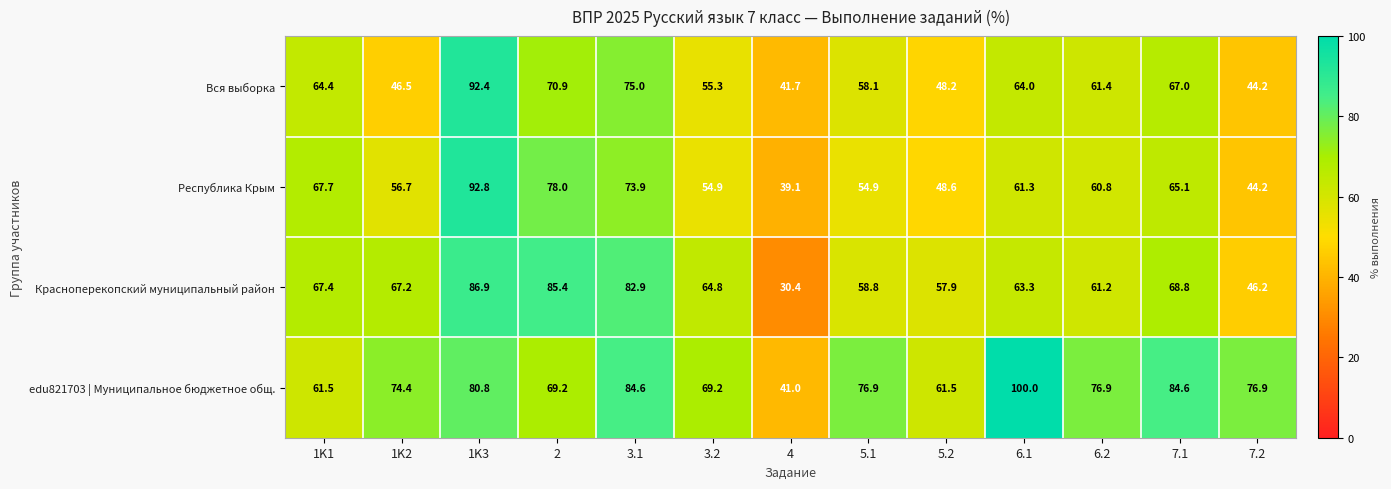

What is the total value across all series at 3.1?

316.4